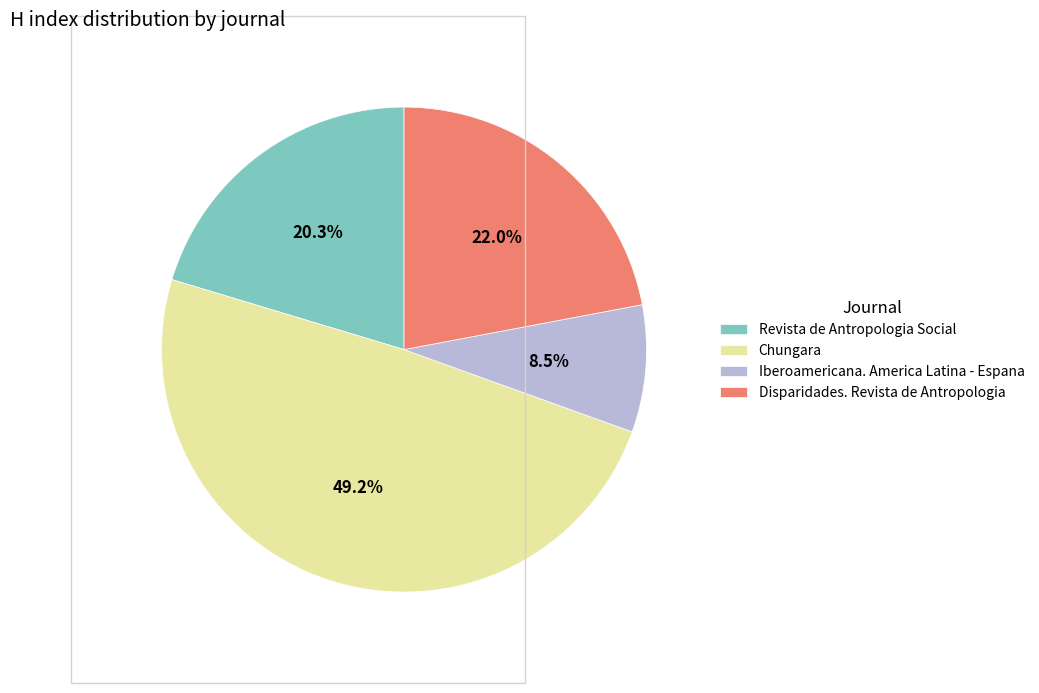

Is there any slice that represents more than half of the pie?

No